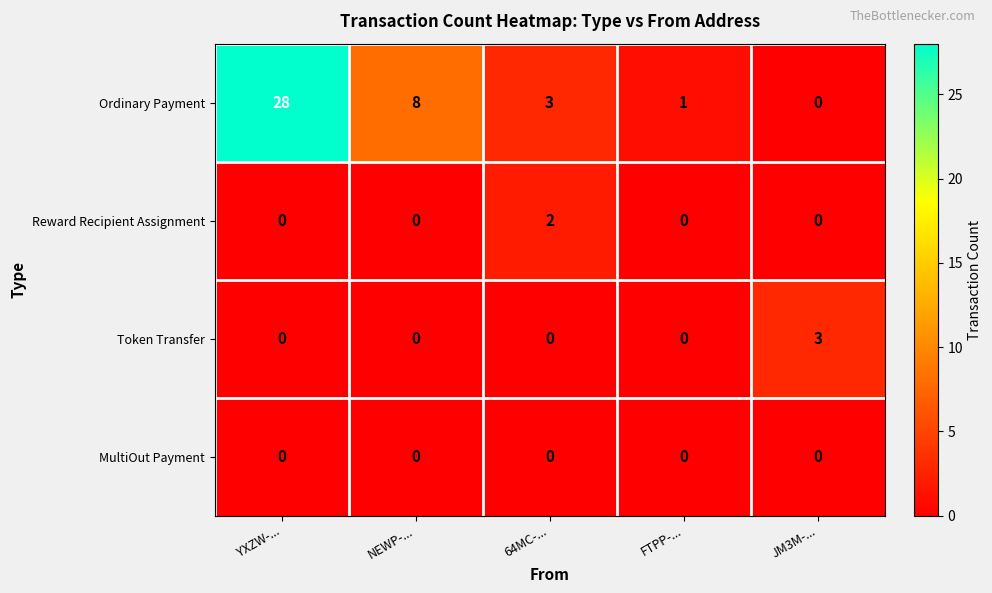

Which category has the highest value in the Reward Recipient Assignment series?

64MC-...